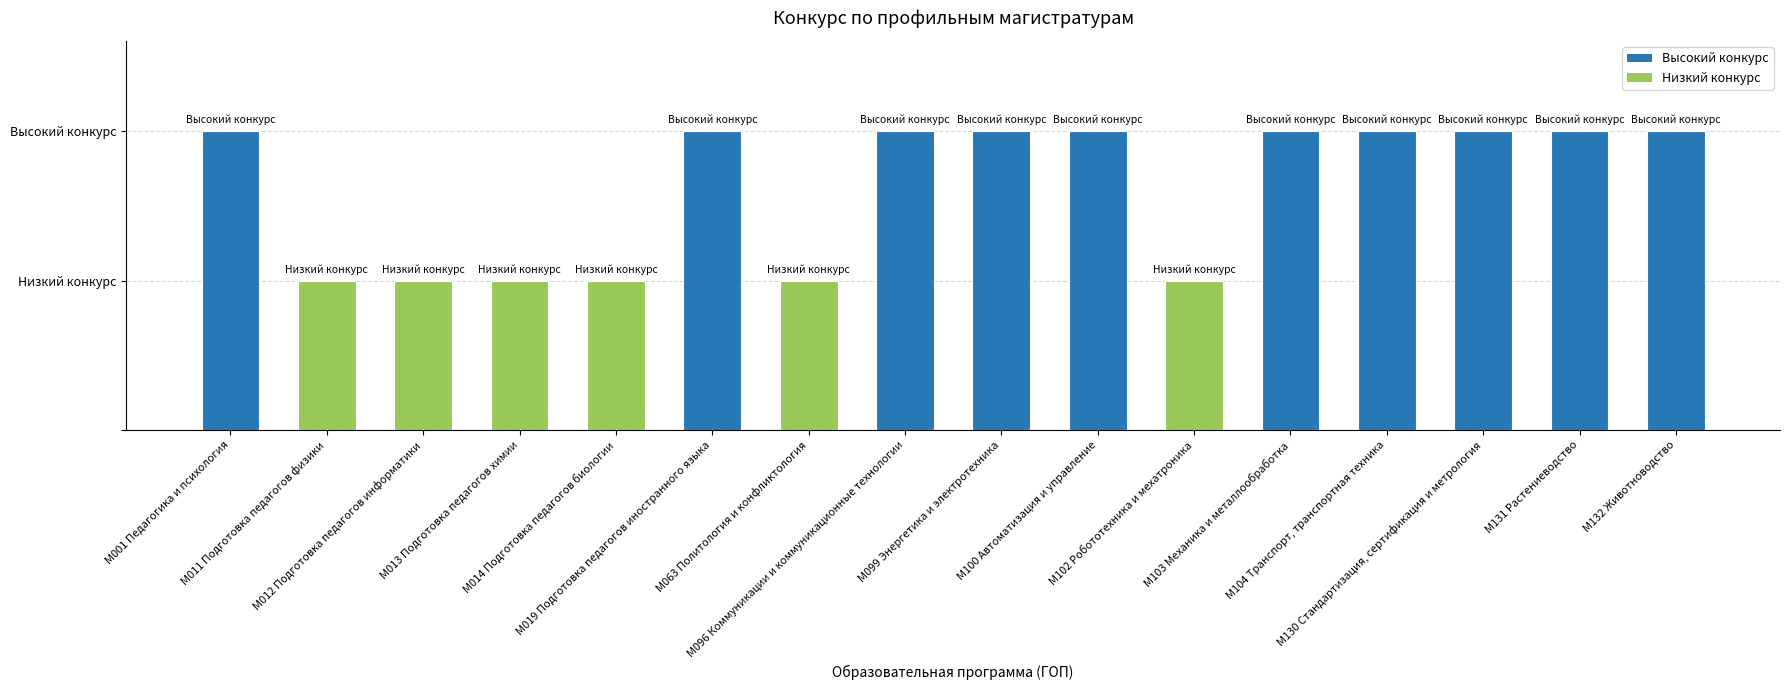

What is the maximum value shown in the chart?

1.0